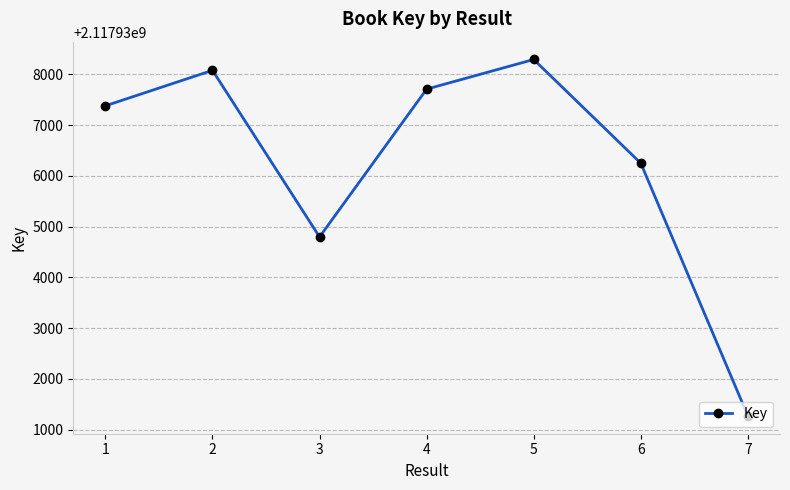

Rank the categories by value from lowest to highest.

7, 3, 6, 1, 4, 2, 5